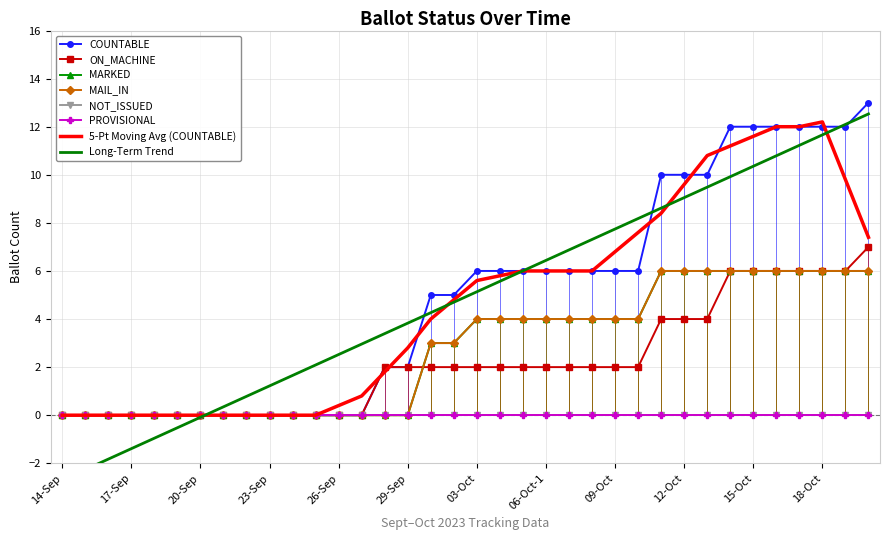

The value of ON_MACHINE at 27-Sep is 0. True or false?

True